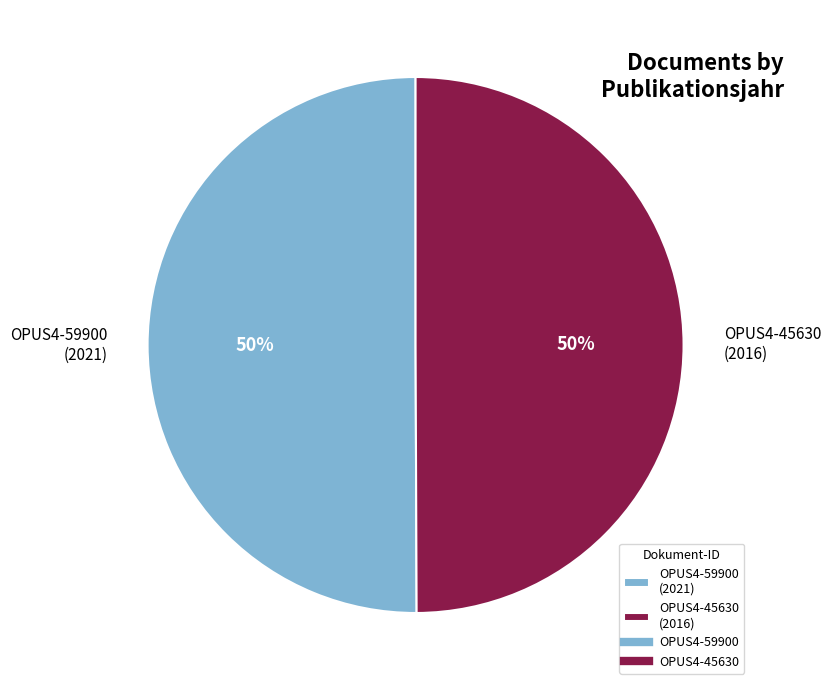

To the nearest percent, what is the combined percentage of OPUS4-59900 (2021) and OPUS4-45630 (2016)?

100%